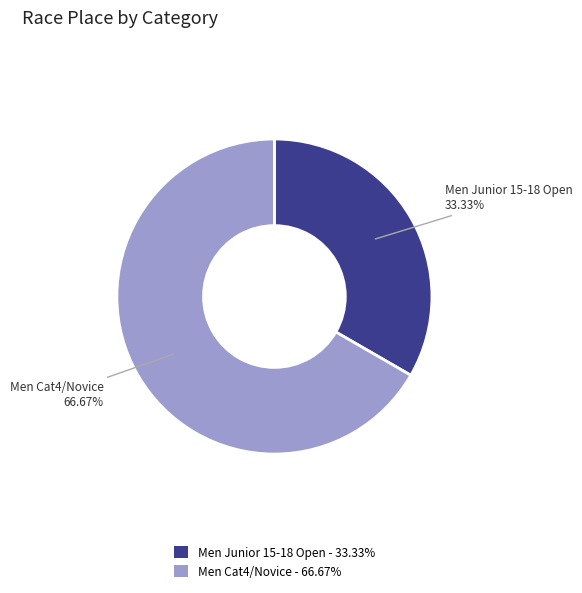

What is the total percentage of Men Cat4/Novice and Men Junior 15-18 Open?

100.0%